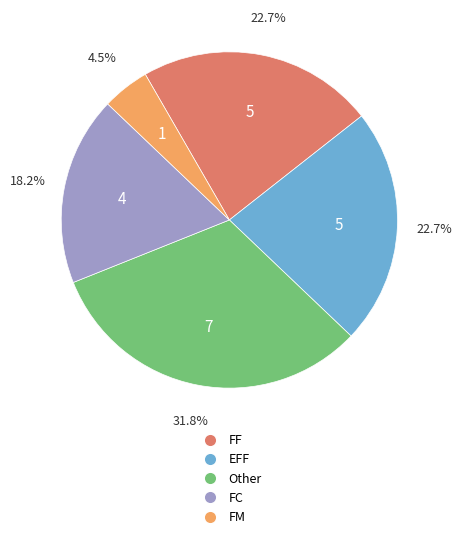

Does any single category account for the majority?

No